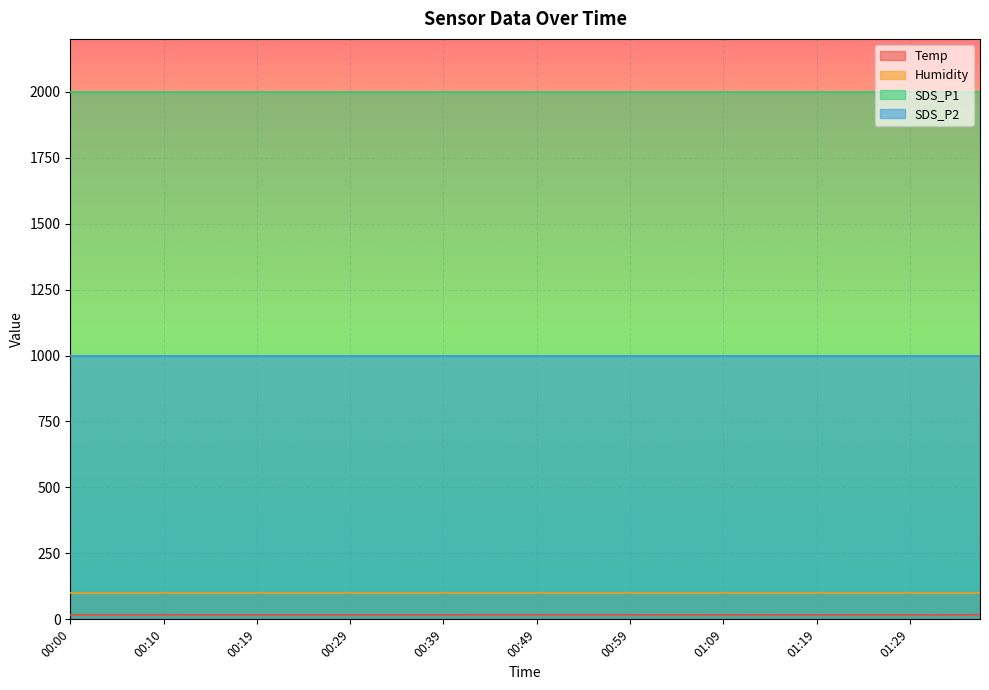

How many lines are shown in the chart?

4